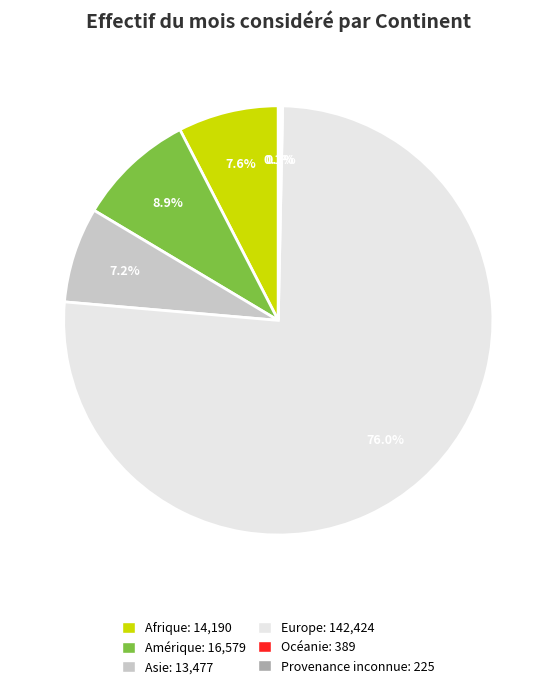

To the nearest percent, what portion does Europe represent?

76%